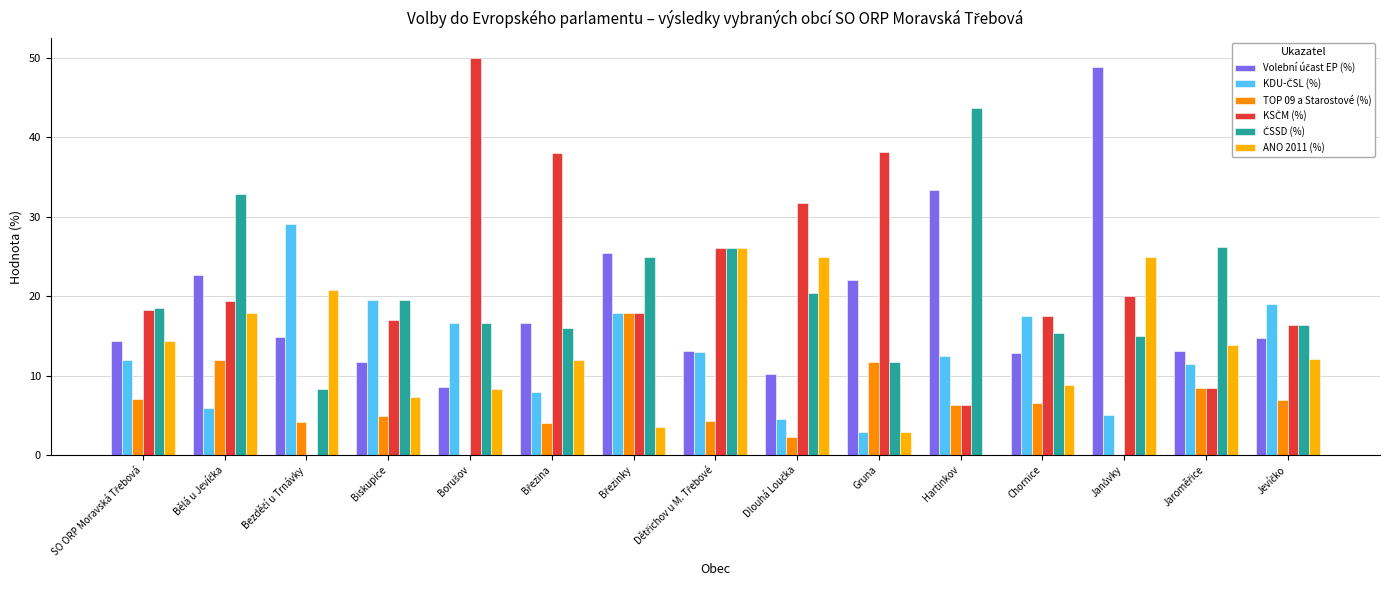

Which category has the lowest value across all series?

Borušov